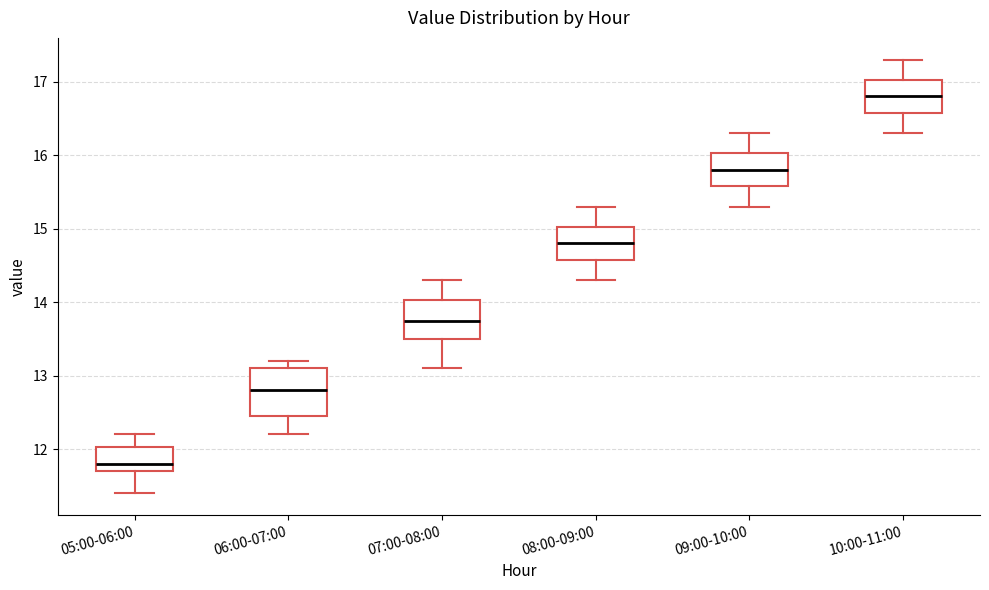

Which box has the lowest median line?

05:00-06:00